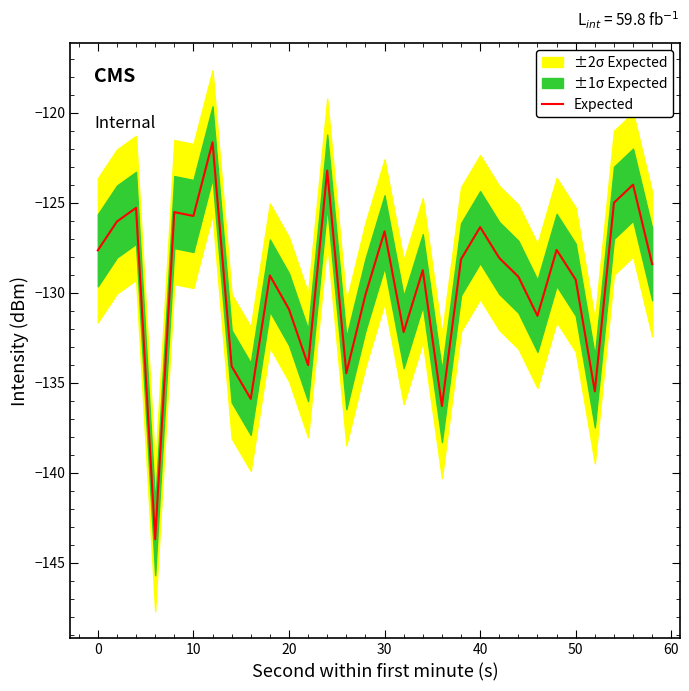

Is it true that Expected equals -127.6 at 0?

True